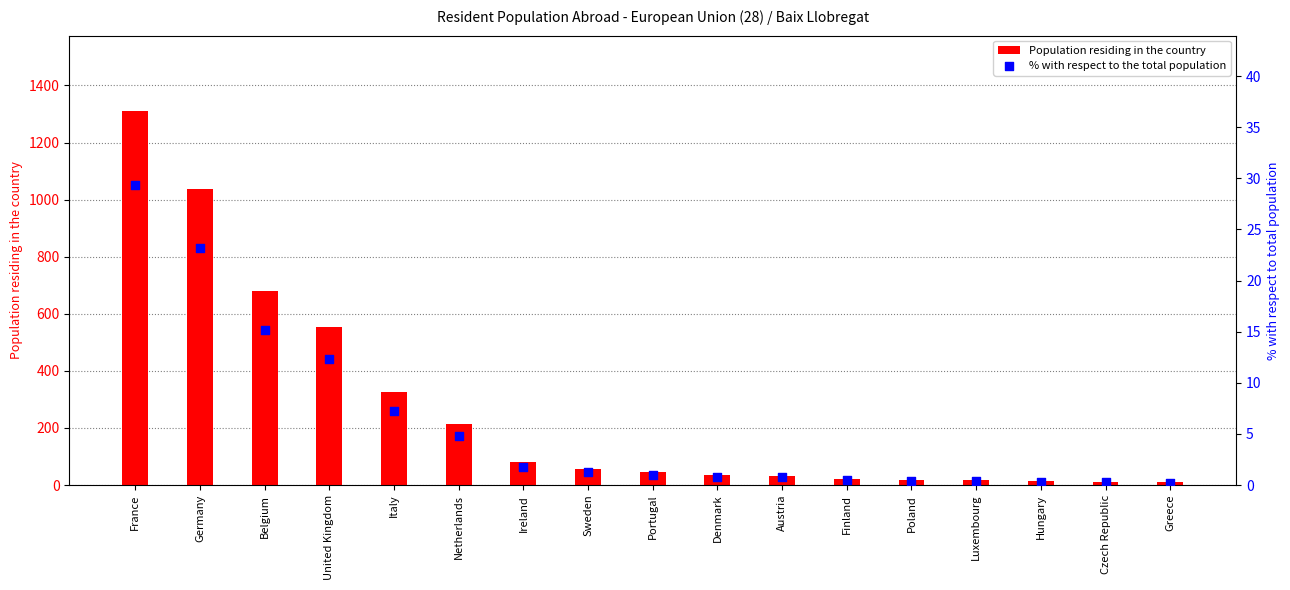

What are all the series names shown in the legend?

Population residing in the country, % with respect to the total population